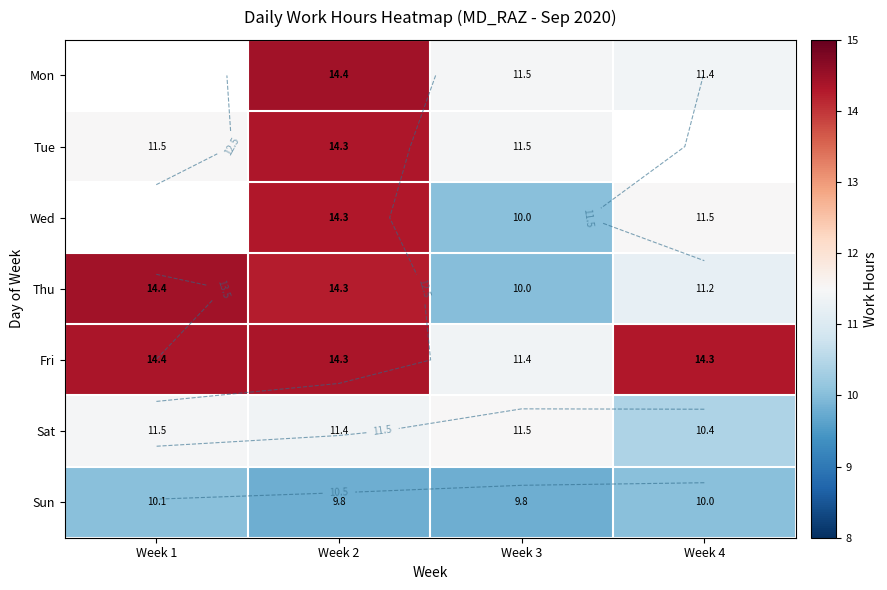

What is the total value across all series at Week 3?

75.7